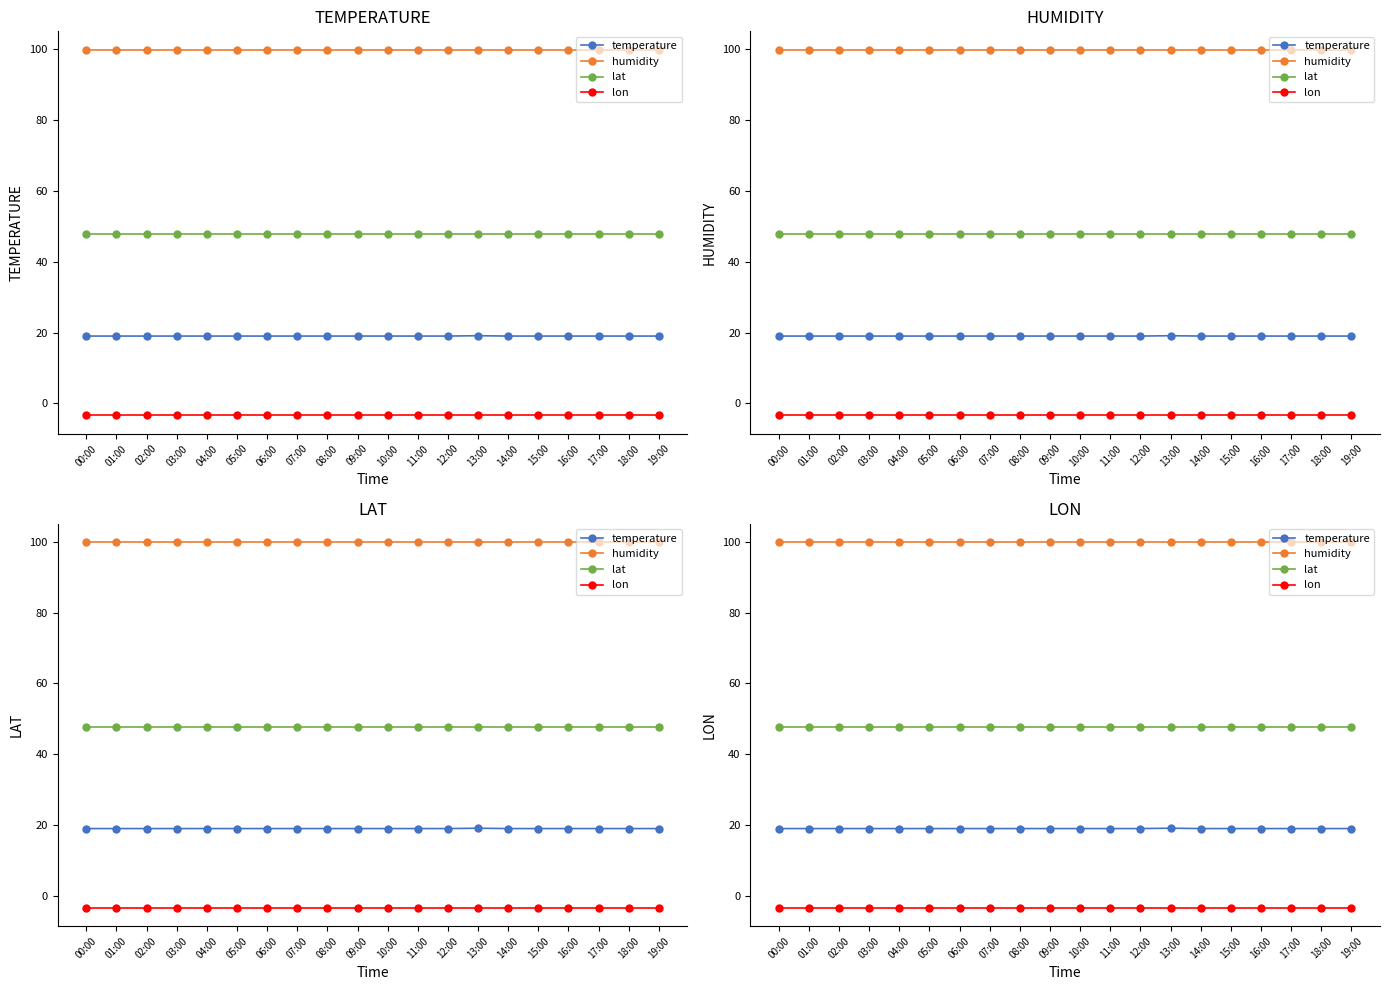

List the labels in order of humidity value, smallest first.

00:00, 01:00, 02:00, 03:00, 04:00, 05:00, 06:00, 07:00, 08:00, 09:00, 10:00, 11:00, 12:00, 13:00, 14:00, 15:00, 16:00, 17:00, 18:00, 19:00